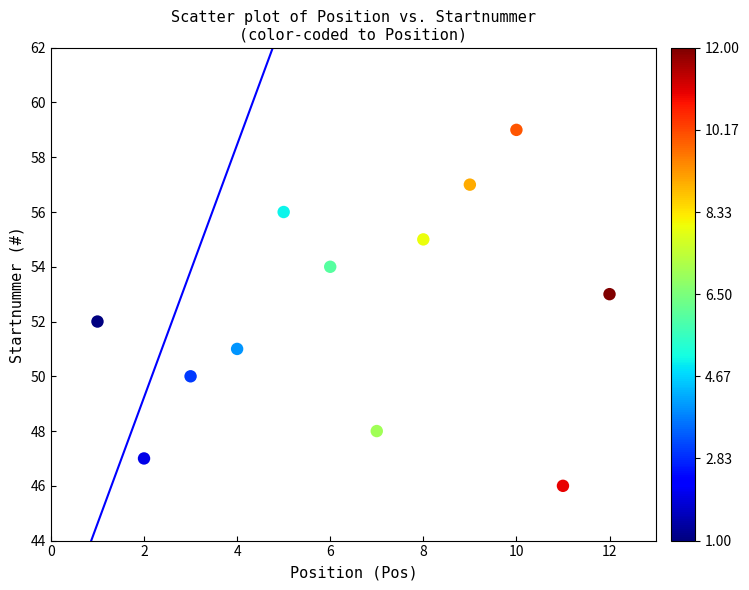

What is the average Y value?

52